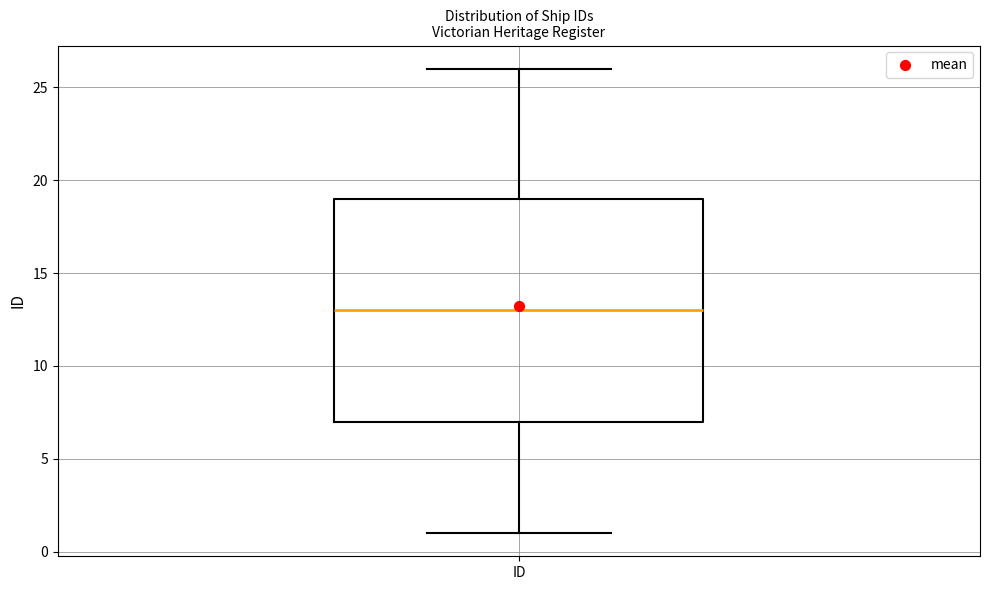

Read this box plot against the y-axis: the position of the median line, the range covered by the box, and the ends of both whiskers. The values are not printed on the chart, so give them approximately, as read against the axis.

median 13, box 7 to 19, whiskers 1 to 26